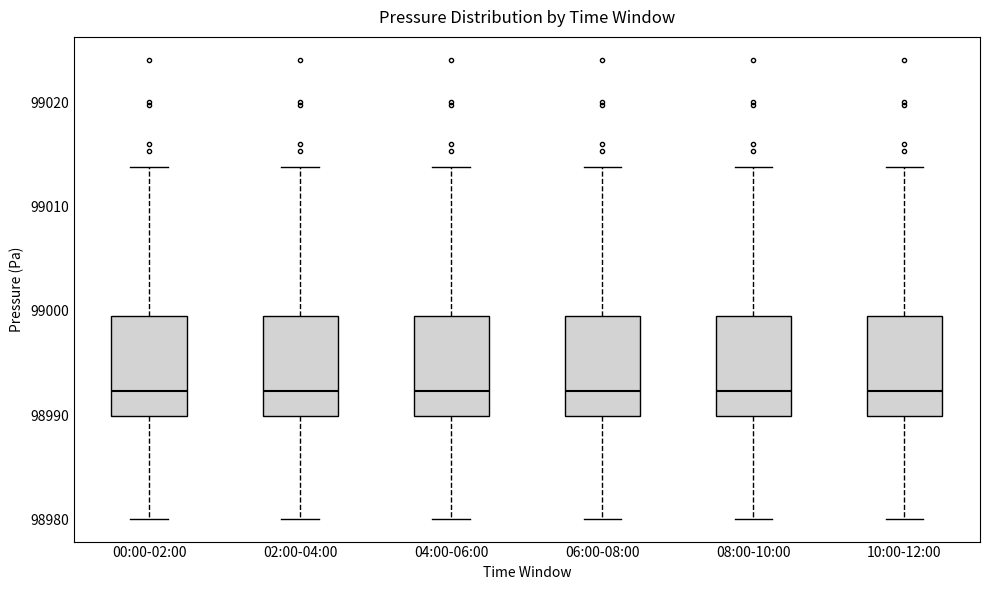

Reading left to right, read every box against the y-axis: the position of its median line, the range the box covers, and the ends of its whiskers. The values are not printed on the chart, so give them approximately, as read against the axis.

00:00-02:00: median 98992, box 98990 to 98999, whiskers 98980 to 99014
02:00-04:00: median 98992, box 98990 to 98999, whiskers 98980 to 99014
04:00-06:00: median 98992, box 98990 to 98999, whiskers 98980 to 99014
06:00-08:00: median 98992, box 98990 to 98999, whiskers 98980 to 99014
08:00-10:00: median 98992, box 98990 to 98999, whiskers 98980 to 99014
10:00-12:00: median 98992, box 98990 to 98999, whiskers 98980 to 99014